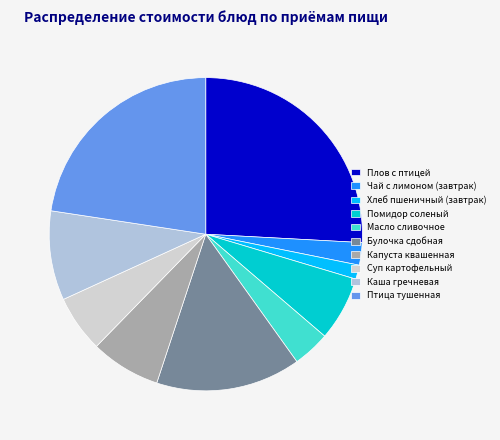

To the nearest percent, what portion does Булочка сдобная represent?

15%